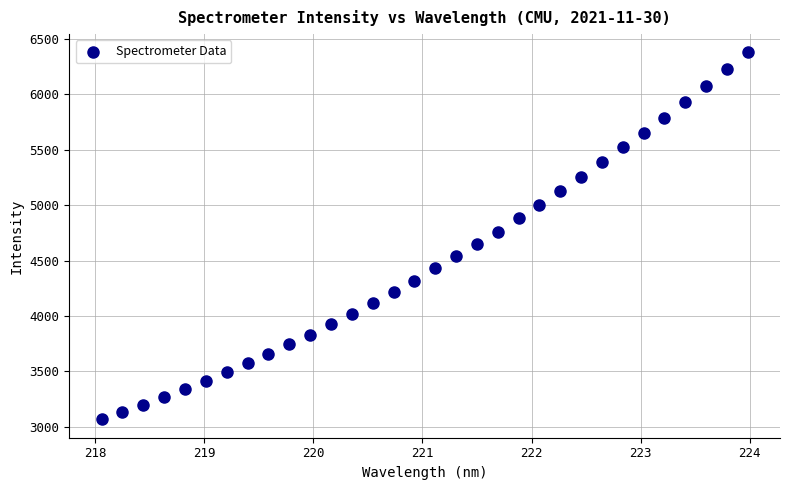

What is the range of Y values (max minus min)?

3308.8